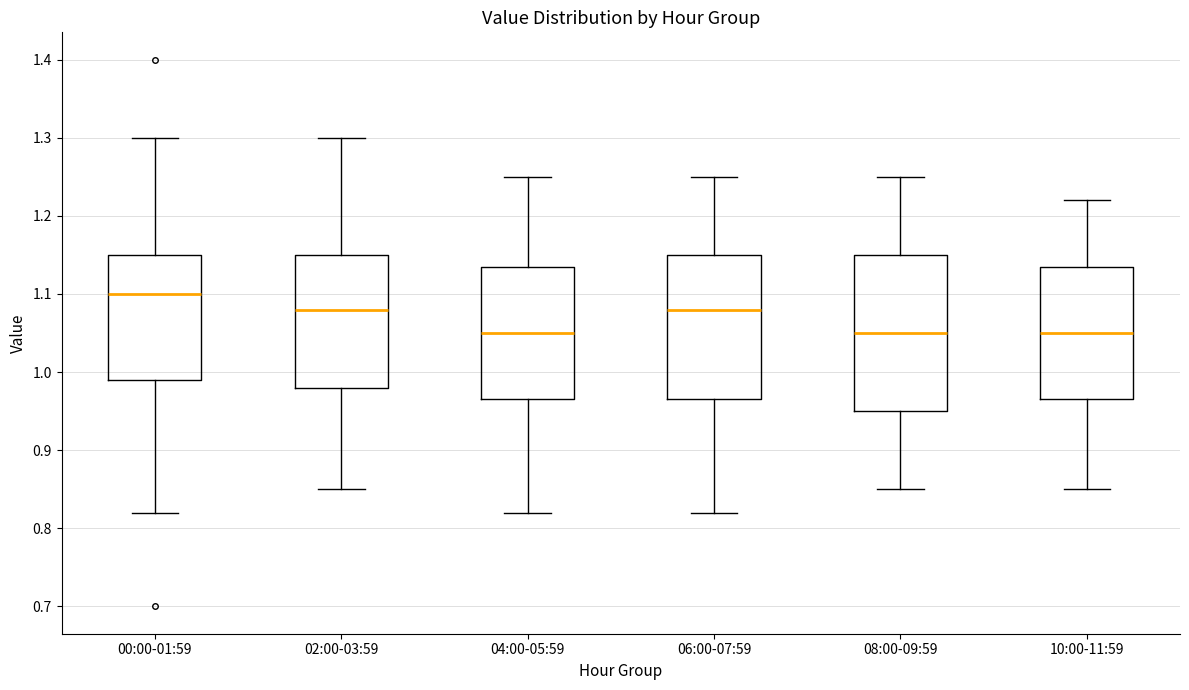

Where does the lower whisker of the box for 06:00-07:59 end on the y-axis? The values are not printed on the chart, so give them approximately, as read against the axis.

0.82